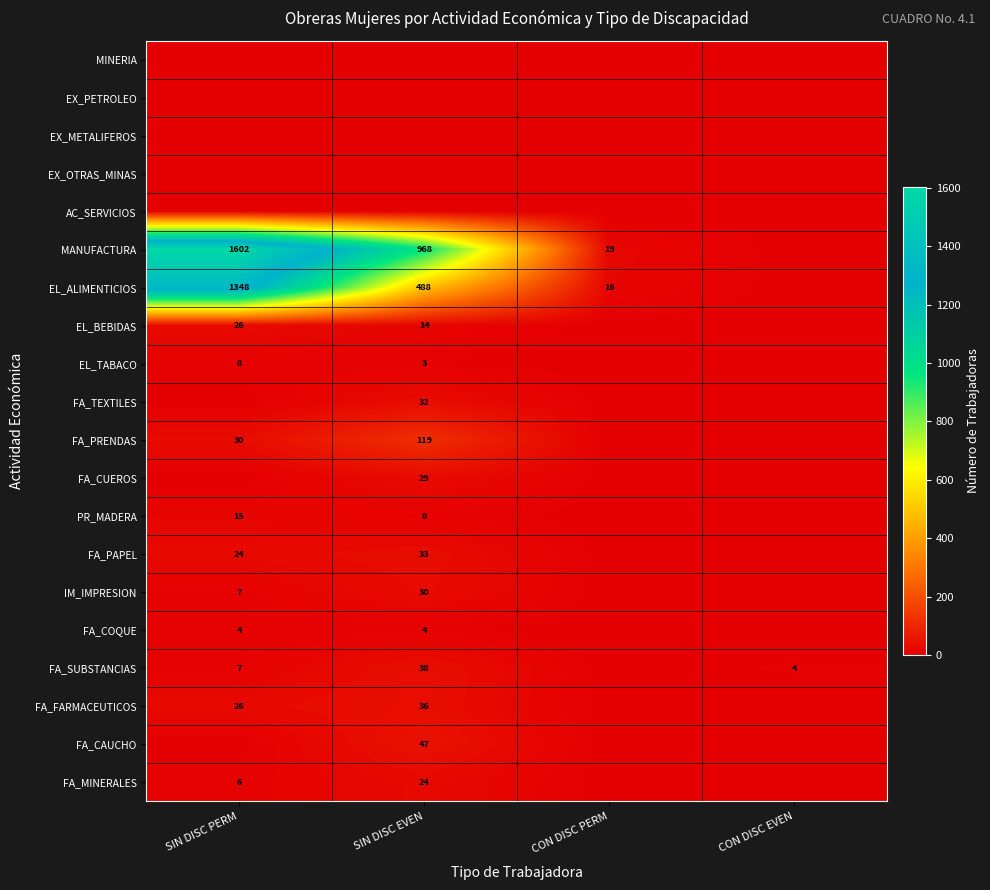

The FA_COQUE series shows 4 at SIN DISC PERM. True or false?

True